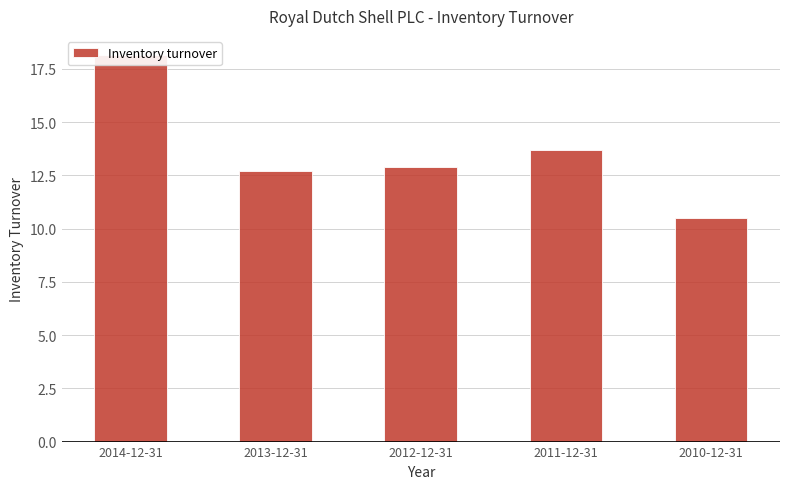

Which label corresponds to the smallest value in the chart?

2010-12-31